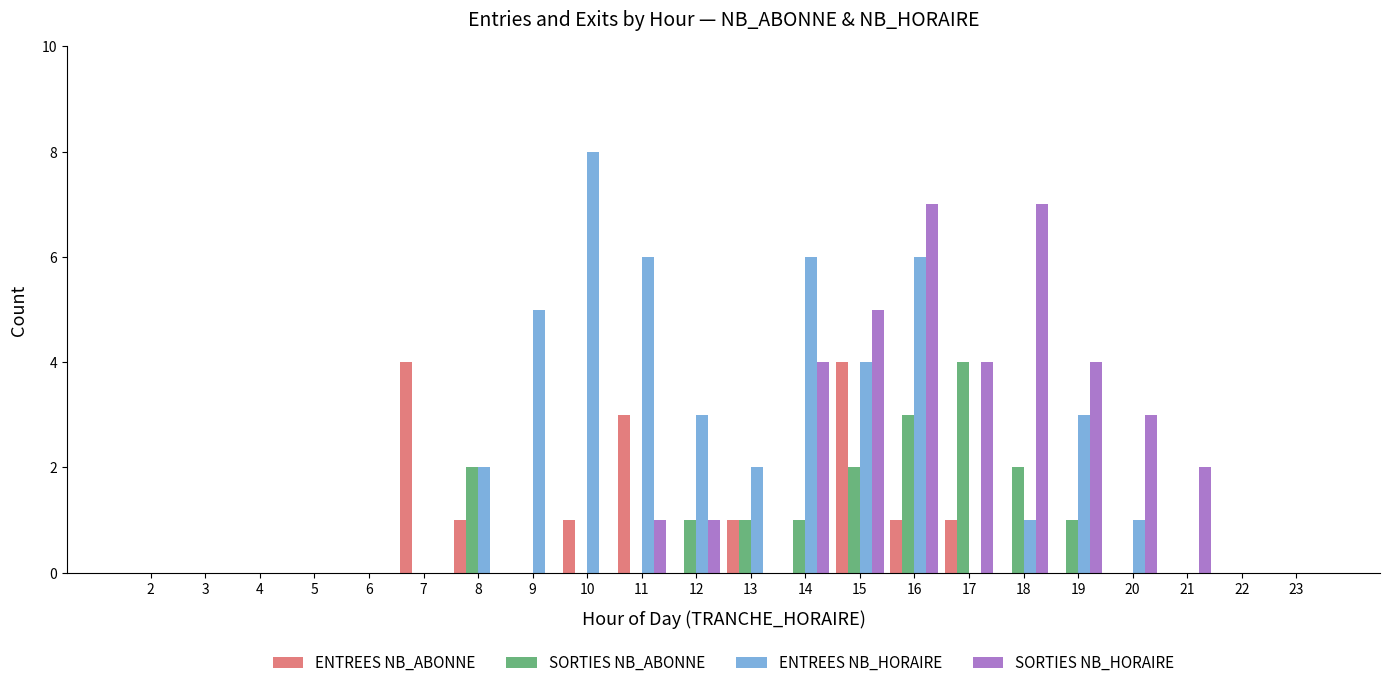

The SORTIES NB_ABONNE series shows 0 at 20. True or false?

True